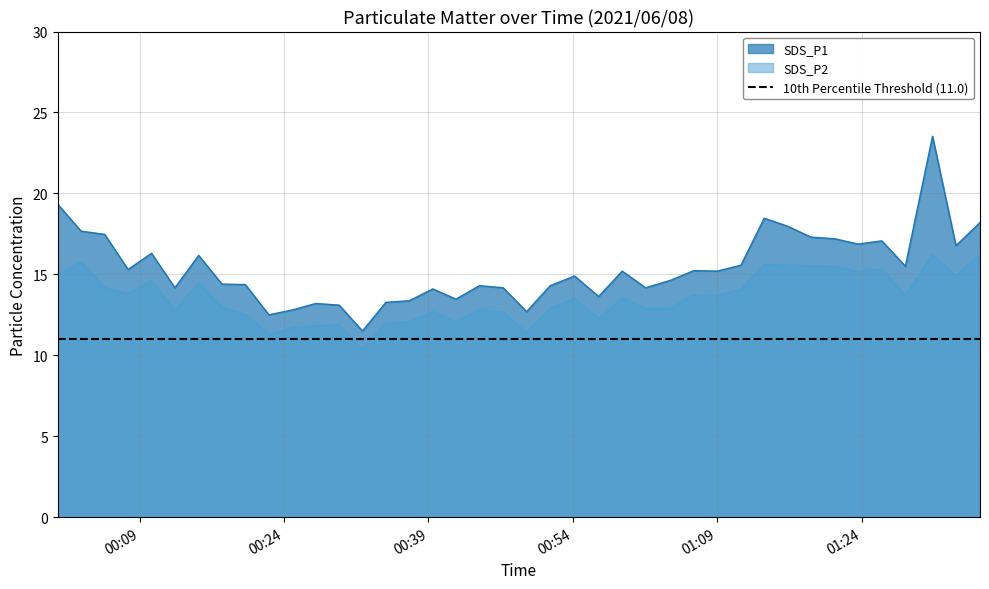

How many series are shown in this chart?

2